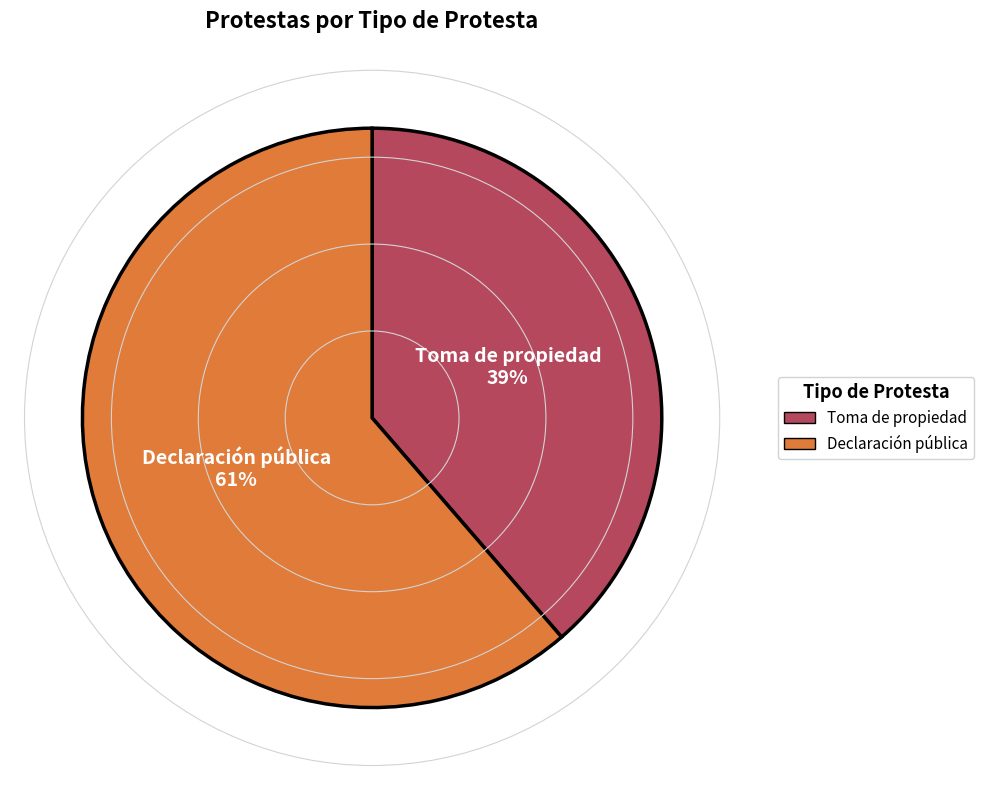

To the nearest percent, what is the average slice percentage?

50%